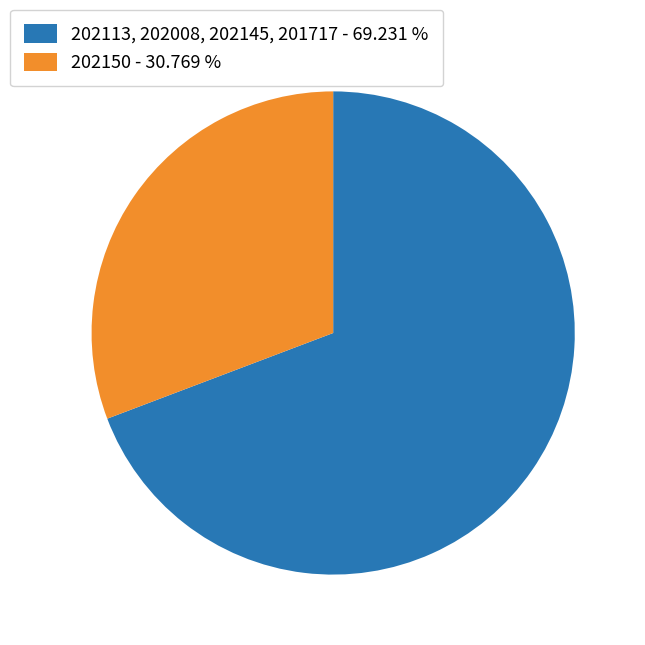

Which slice is the smallest?

202150 - 30.769 %